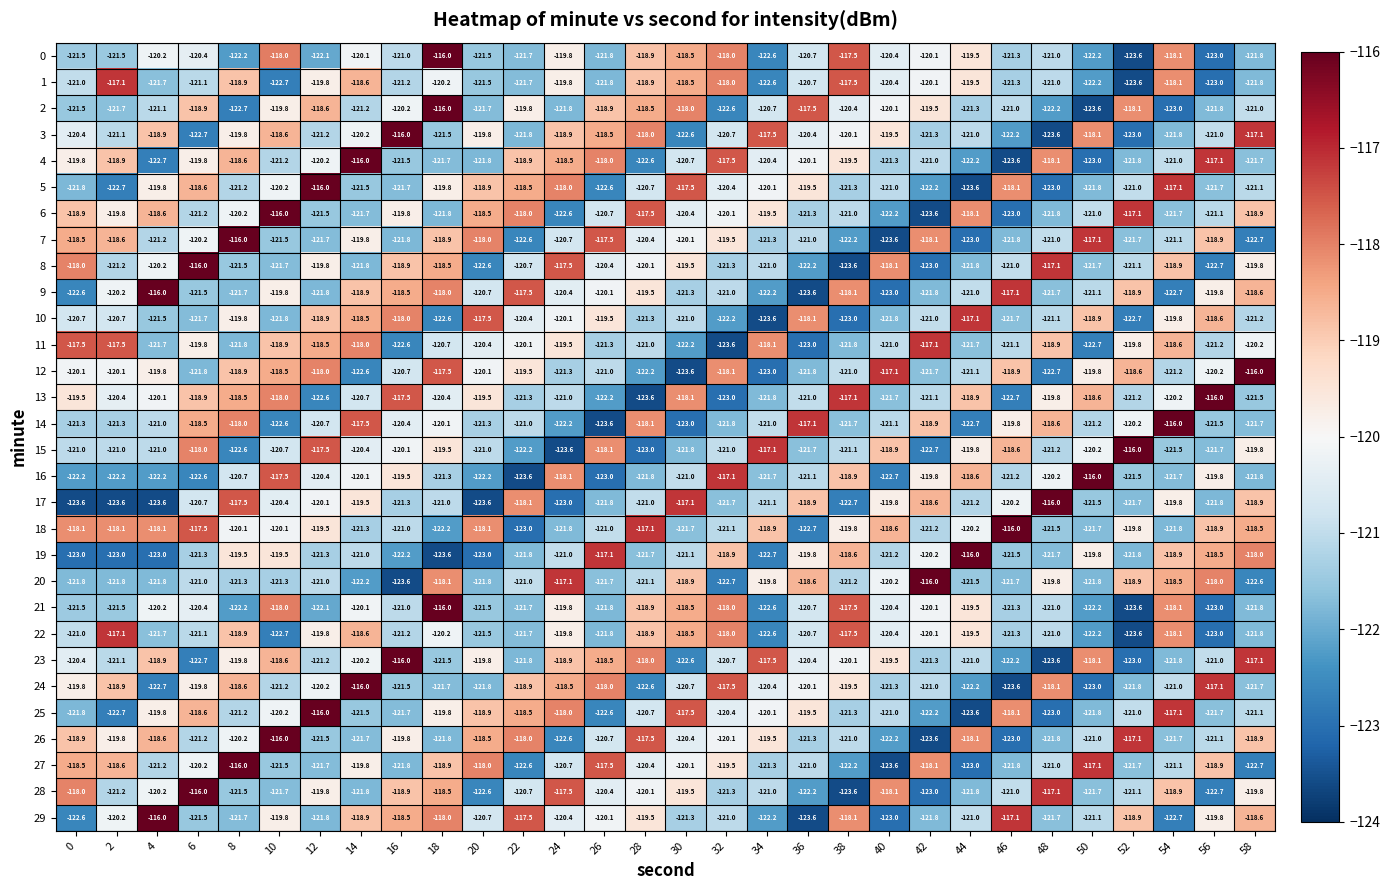

What is the spread (max minus min) of values at 8?

6.7